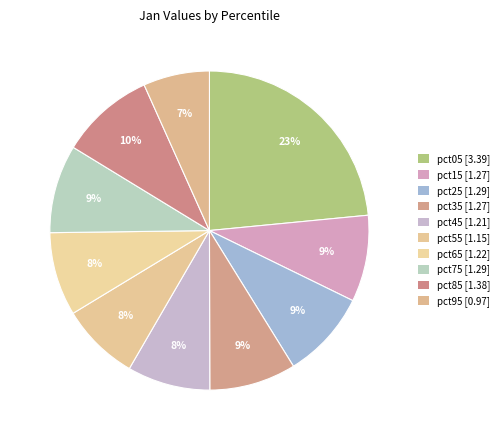

True or false: pct75 accounts for 15% of the total.

False